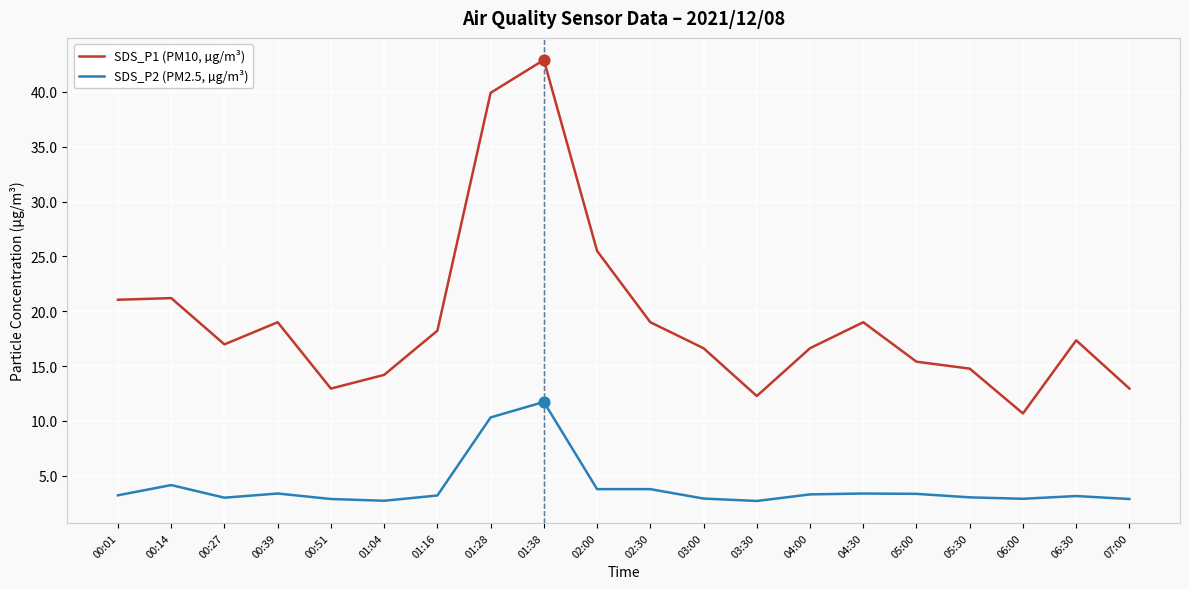

What are all the series names shown in the legend?

SDS_P1 (PM10, µg/m³), SDS_P2 (PM2.5, µg/m³)